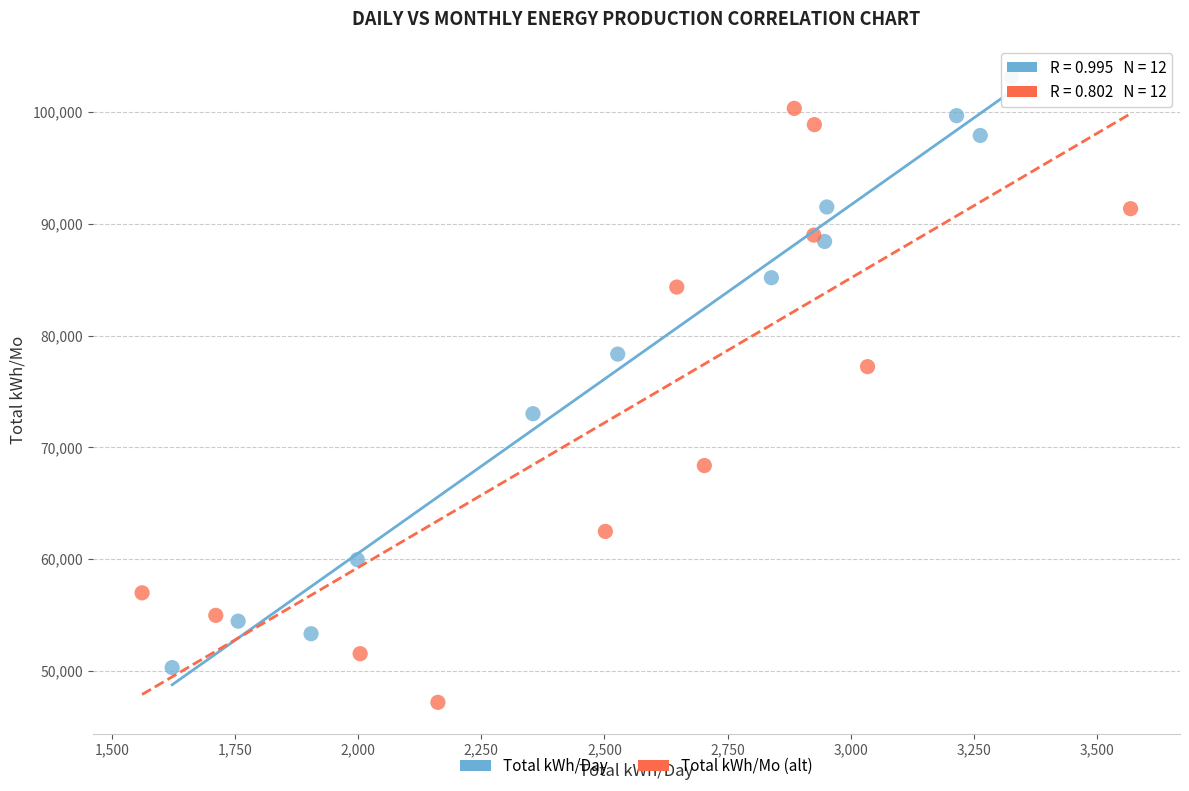

Which series reaches the minimum Y coordinate?

Total kWh/Mo (alt)